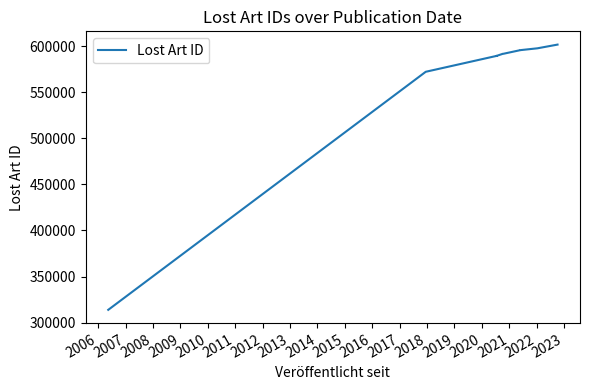

What is the average value?

568415